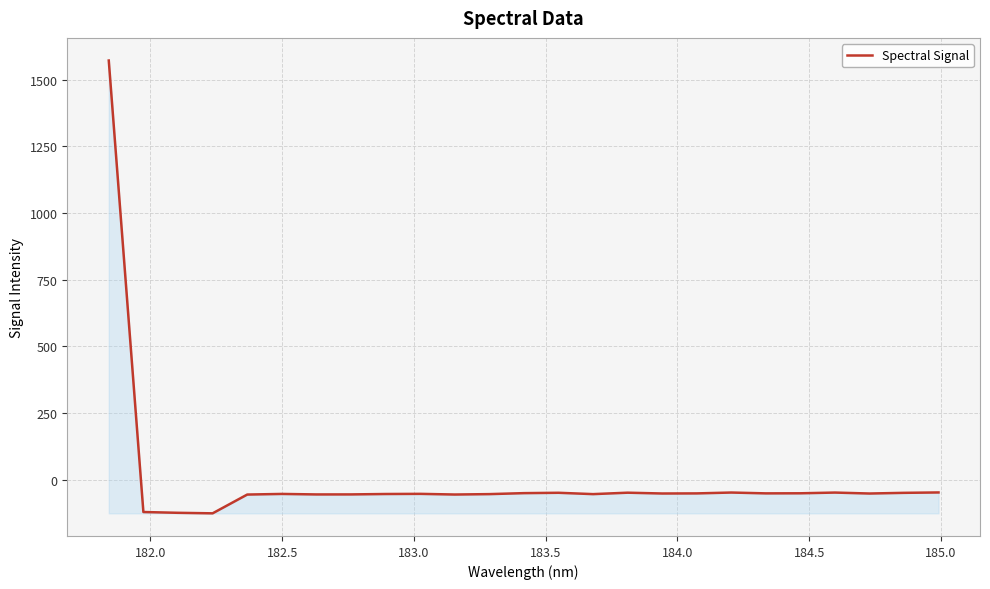

What is the smallest value displayed?

-125.7